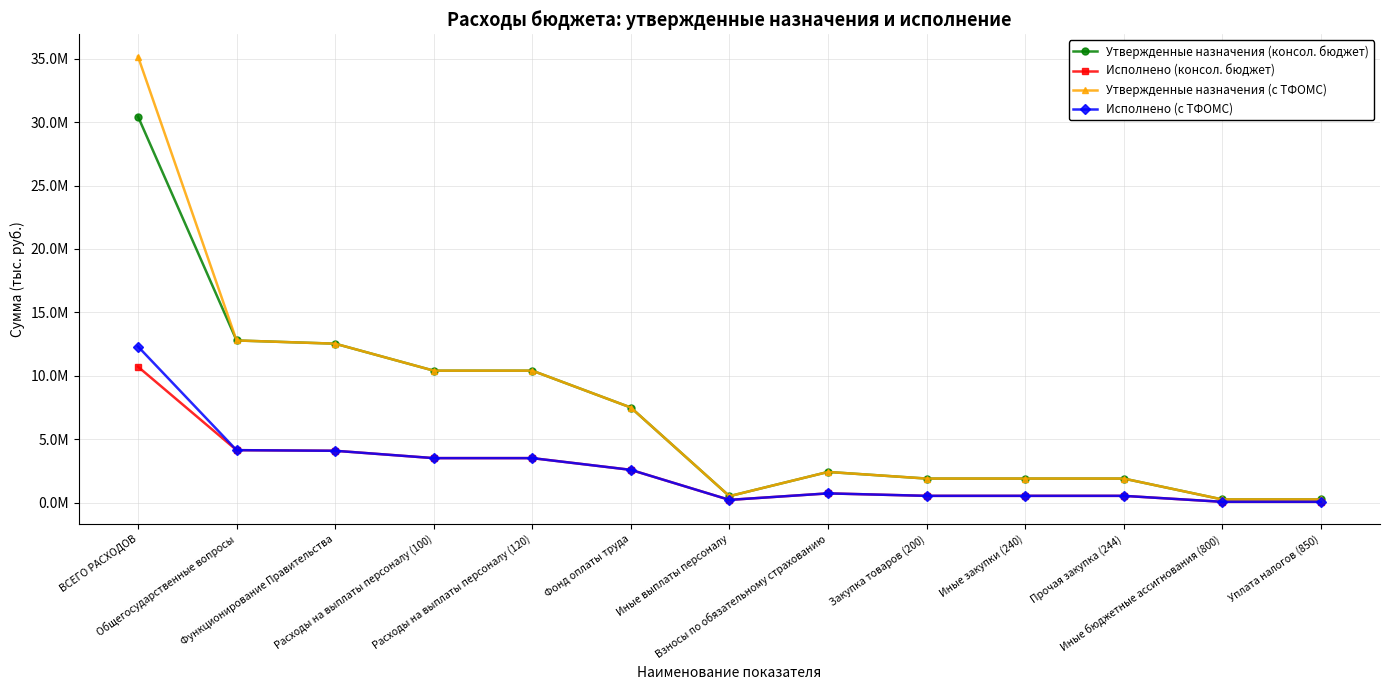

Is this an area chart (filled region under the line)?

No